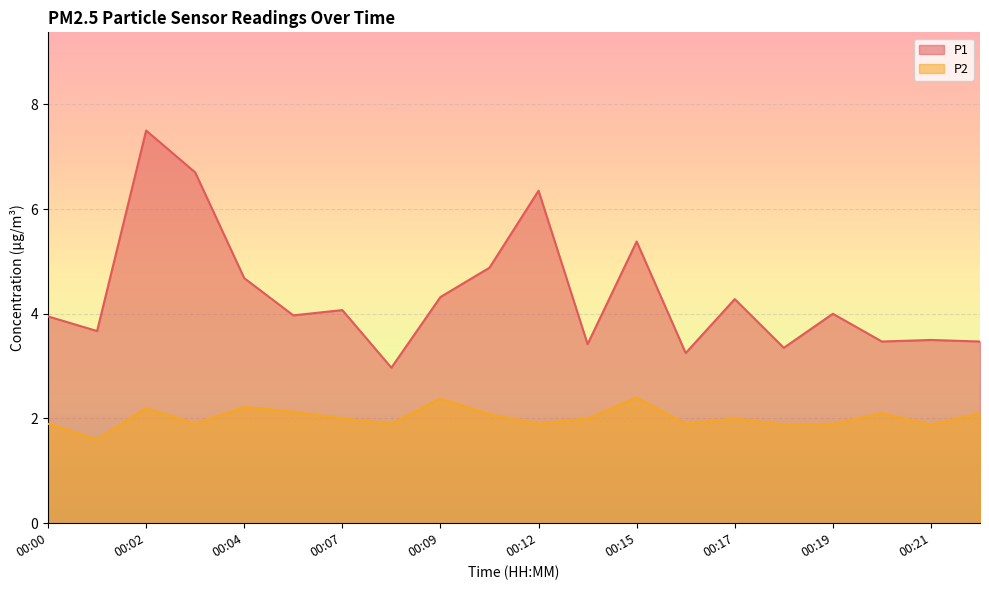

In P2, how many points are lower than both neighbors (excluding endpoints)?

7